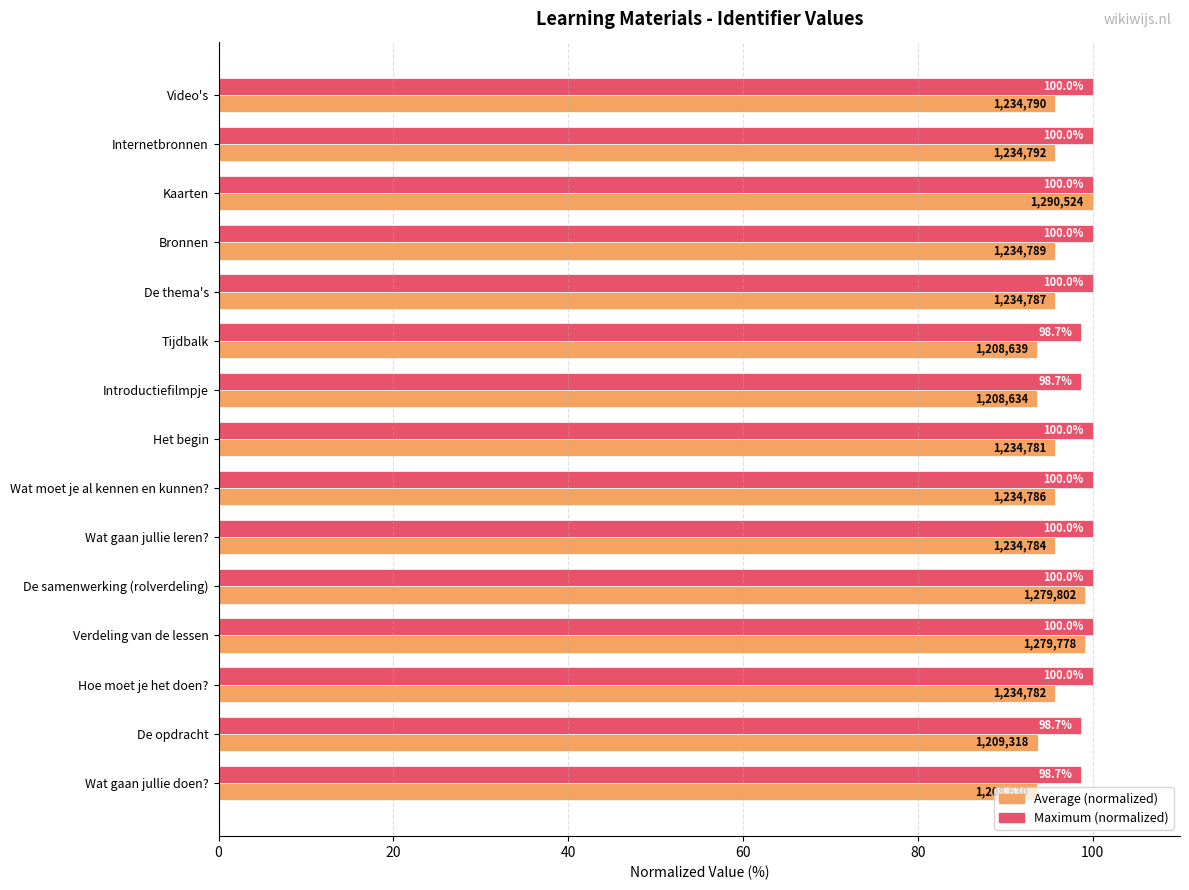

Which series has the largest total across all categories?

Maximum (normalized)